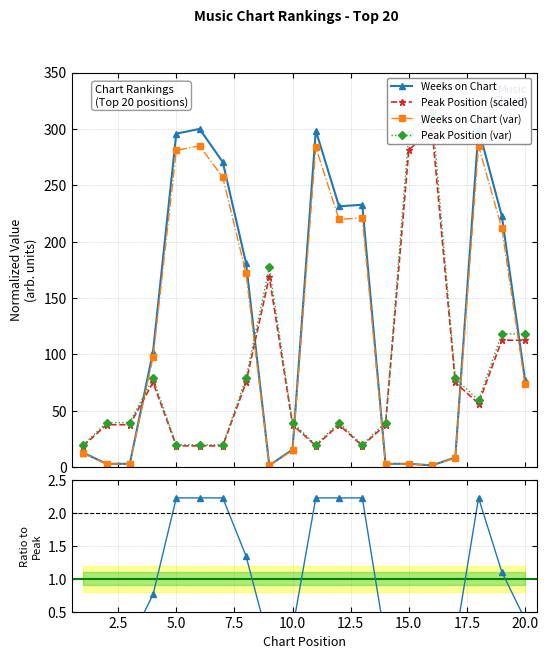

What is the average value of the Weeks on Chart series?

128.1